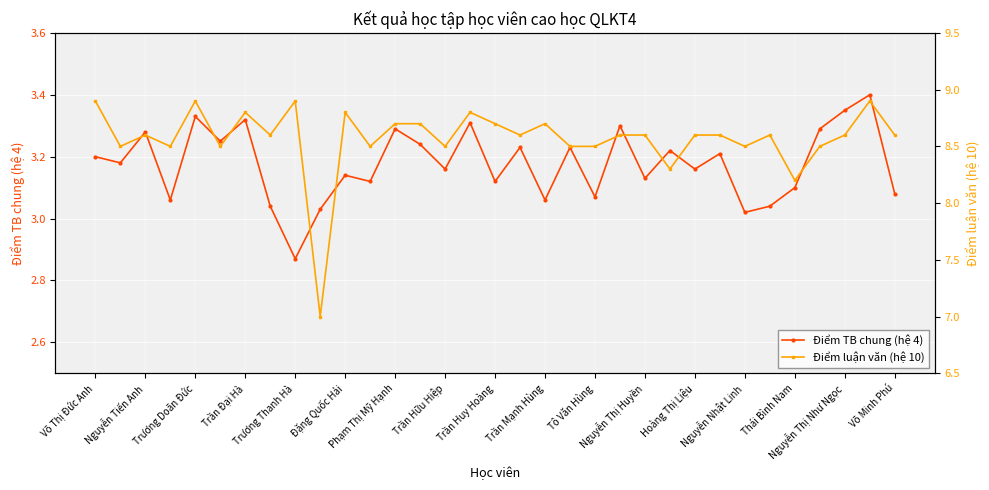

At which category is the sum across all series the highest?

31